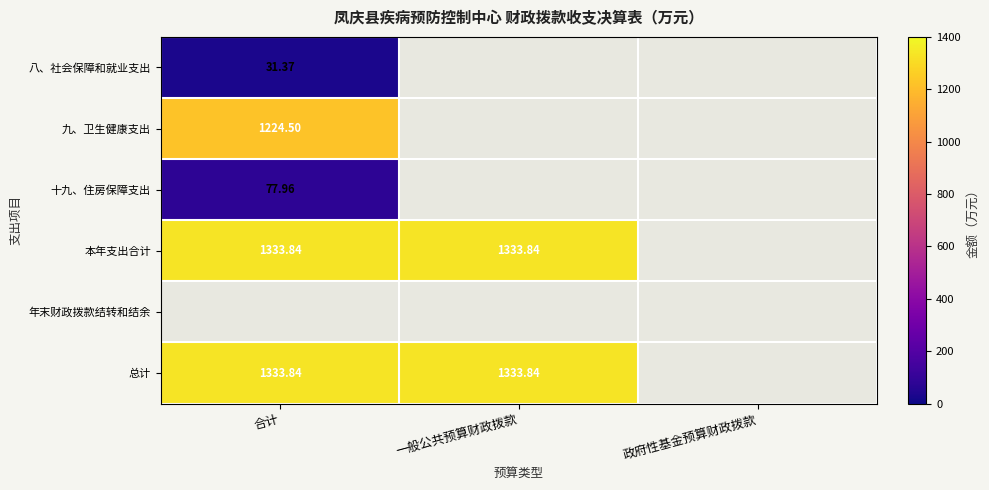

Count the number of data series in this chart.

6